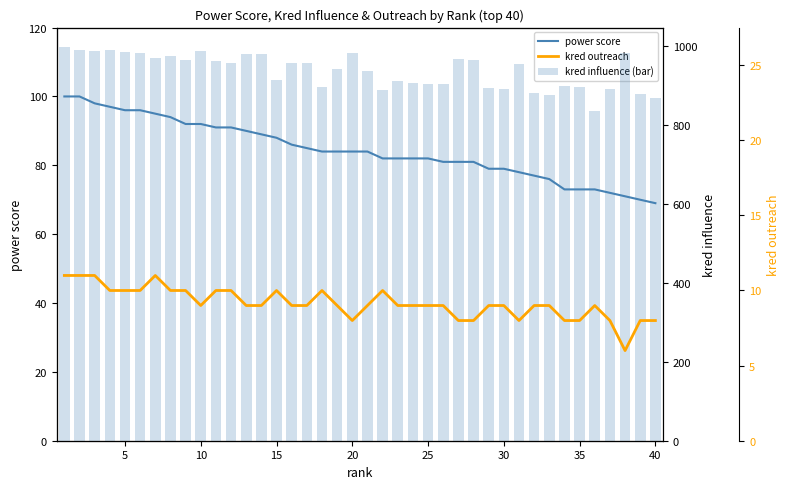

Reading left to right, transcribe all the data shown in this chart.

power score: 100	100	98	97	96	96	95	94	92	92	91	91	90	89	88	86	85	84	84	84	84	82	82	82	82	81	81	81	79	79	78	77	76	73	73	73	72	71	70	69
kred influence (bar): 998	992	988	990	985	983	971	975	965	989	963	958	982	980	915	959	957	897	944	983	939	890	913	907	906	904	967	965	894	893	956	883	877	900	898	836	893	983	879	870
kred outreach: 11	11	11	10	10	10	11	10	10	9	10	10	9	9	10	9	9	10	9	8	9	10	9	9	9	9	8	8	9	9	8	9	9	8	8	9	8	6	8	8